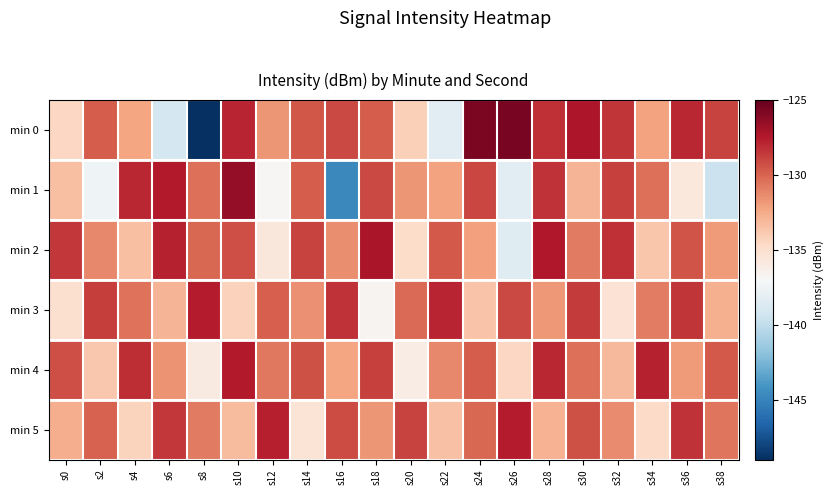

Between s32 and s38, which series saw the biggest shift?

min 1